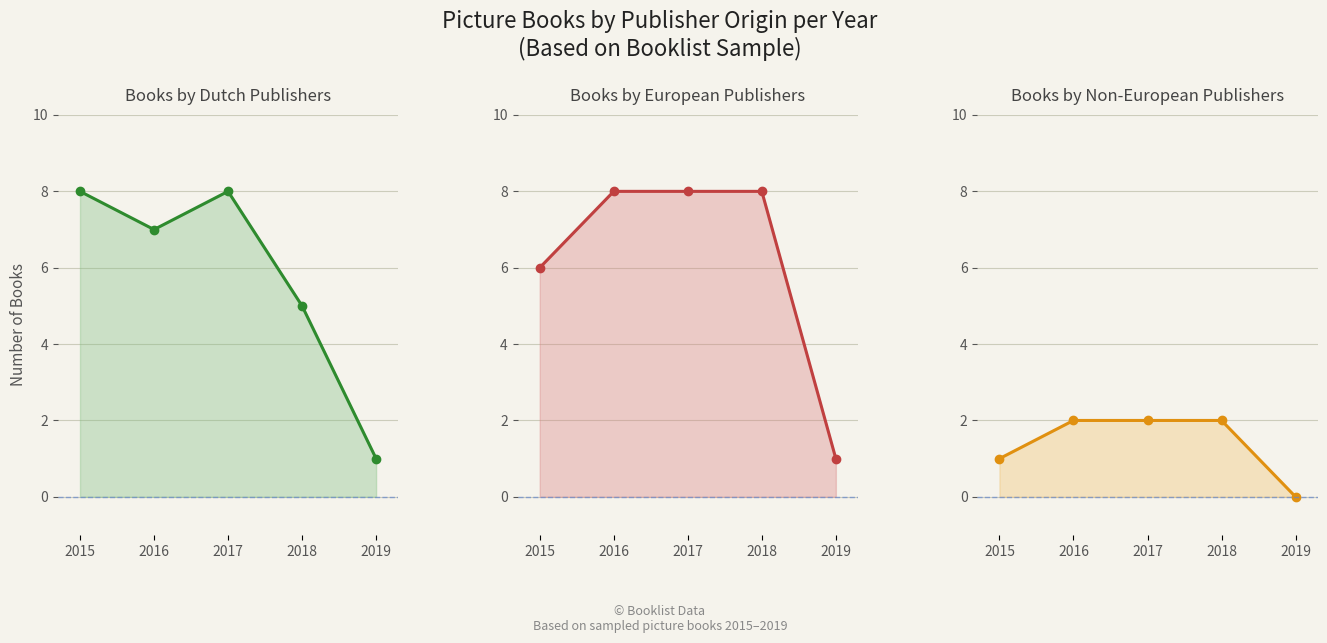

At which label does European (1) reach its minimum?

2019